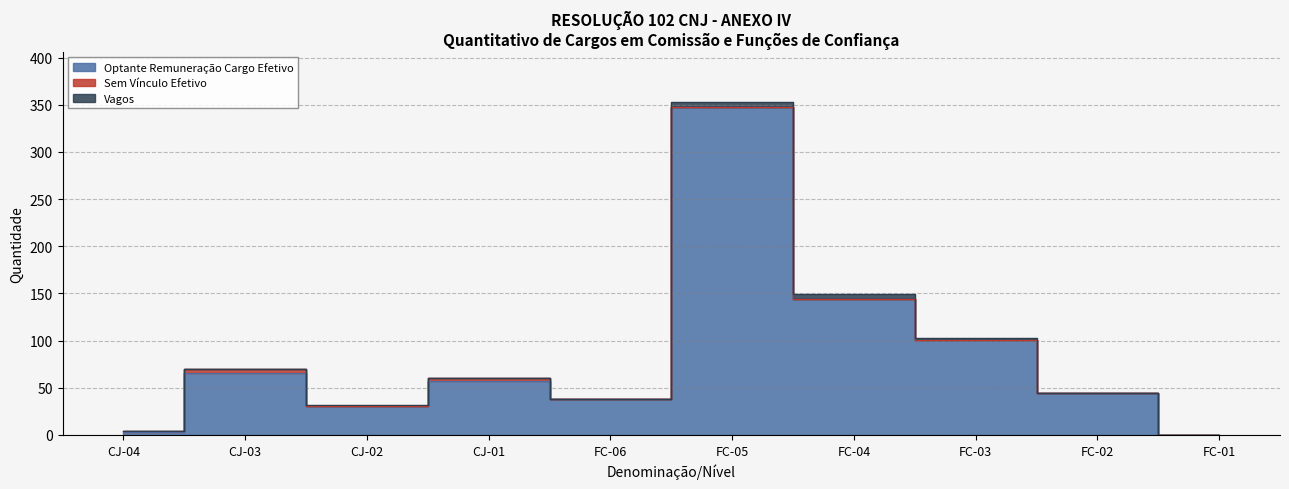

True or false: Optante Remuneração Cargo Efetivo and Vagos cross at least once.

False